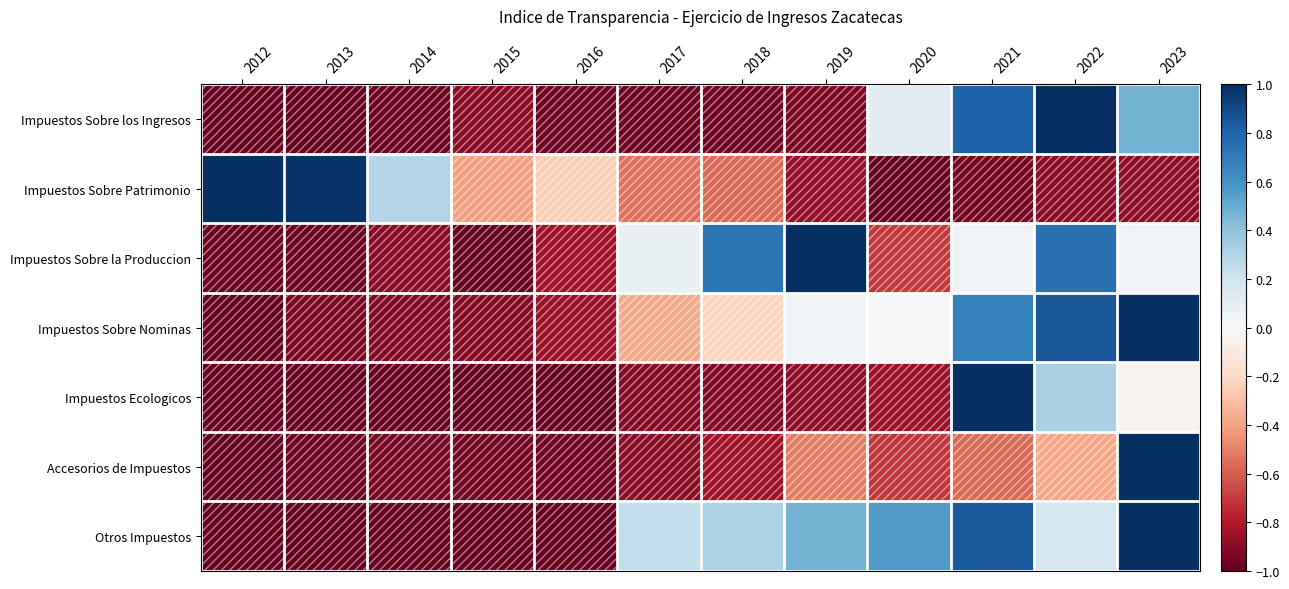

At how many categories does at least one series exceed 0?

10